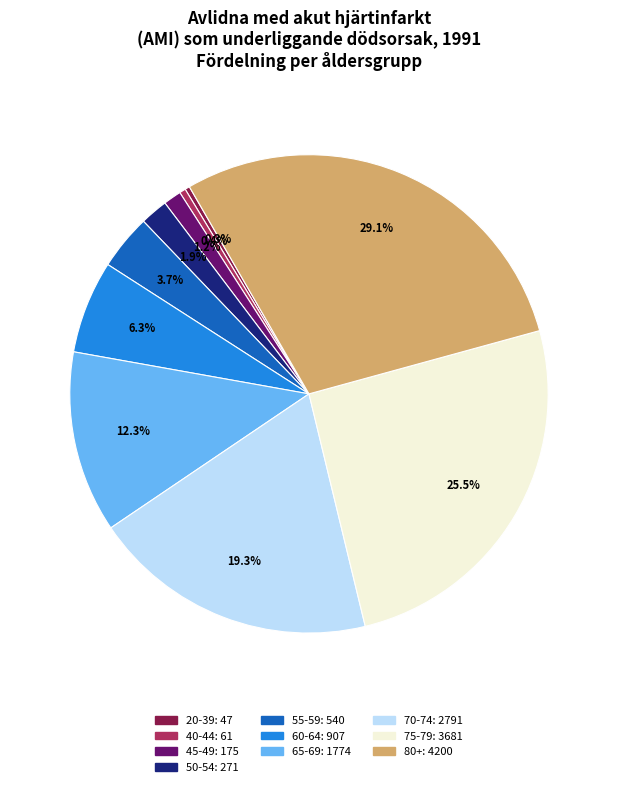

To the nearest percent, what is the difference between the largest and smallest slice percentages?

29%